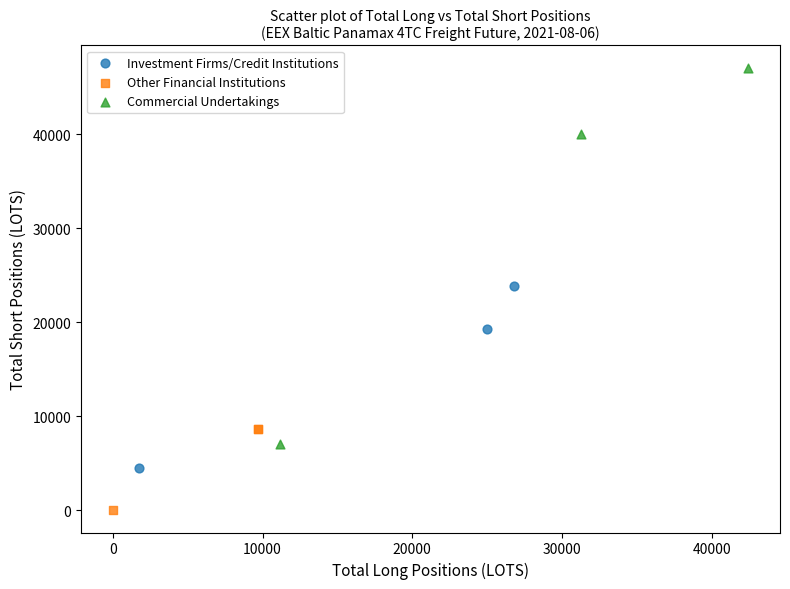

Which series contains the lowest Y value?

Other Financial Institutions